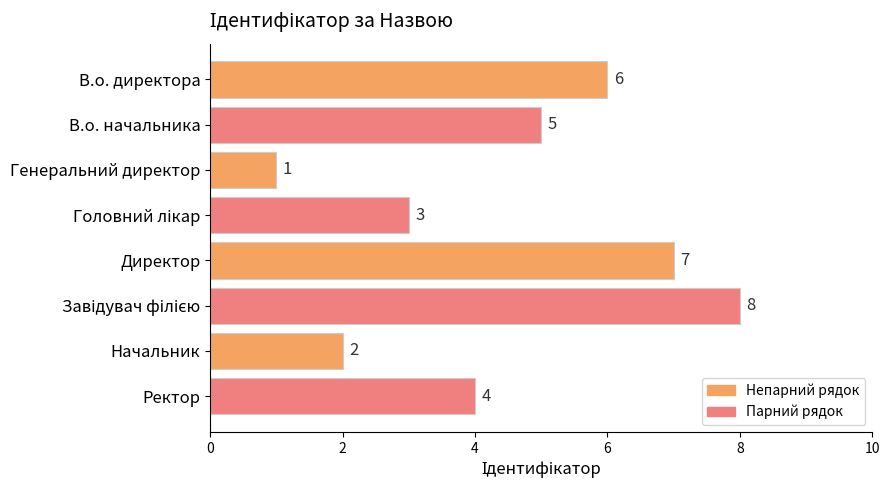

What is the difference between the maximum and second lowest values?

6